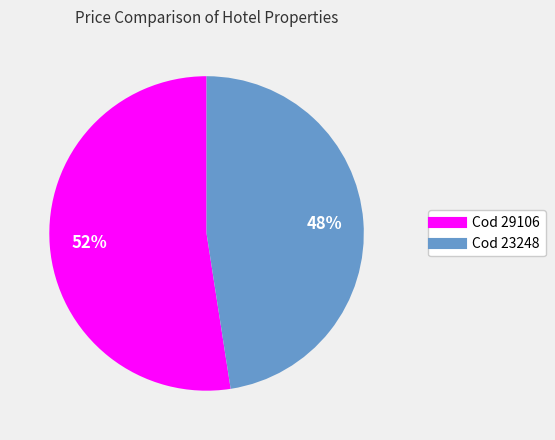

To the nearest percent, what is the average slice percentage?

50%